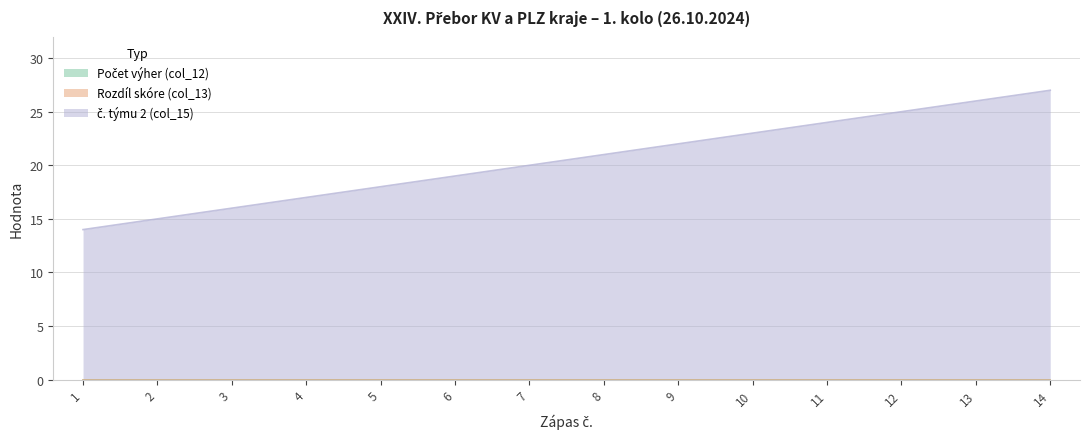

How many data points does each series have?

14